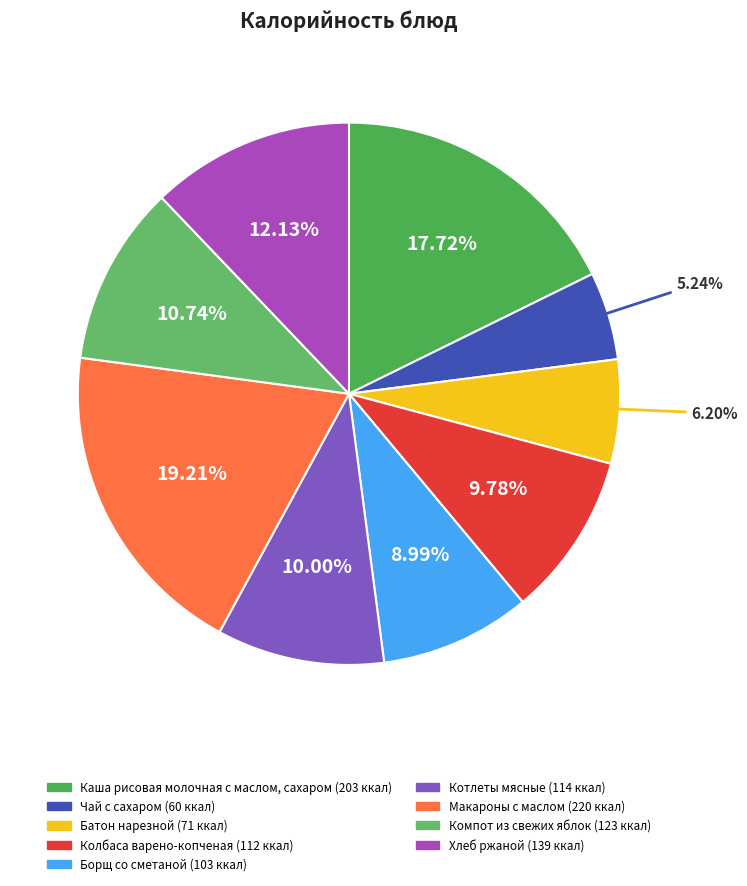

What is the total percentage of Каша рисовая молочная с маслом, сахаром and Компот из свежих яблок?

28.5%